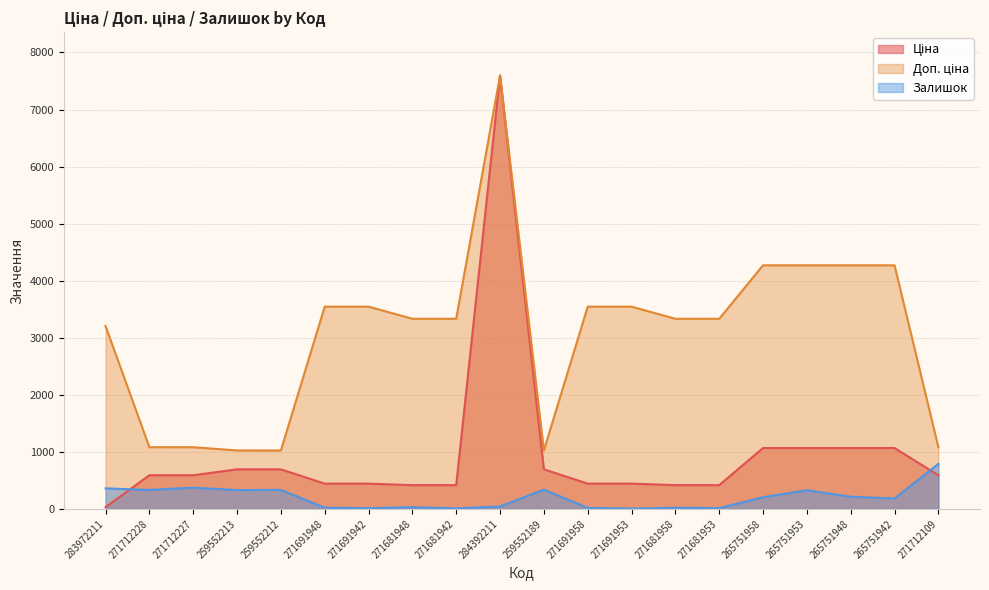

Does the chart display data point markers on the line(s)?

No